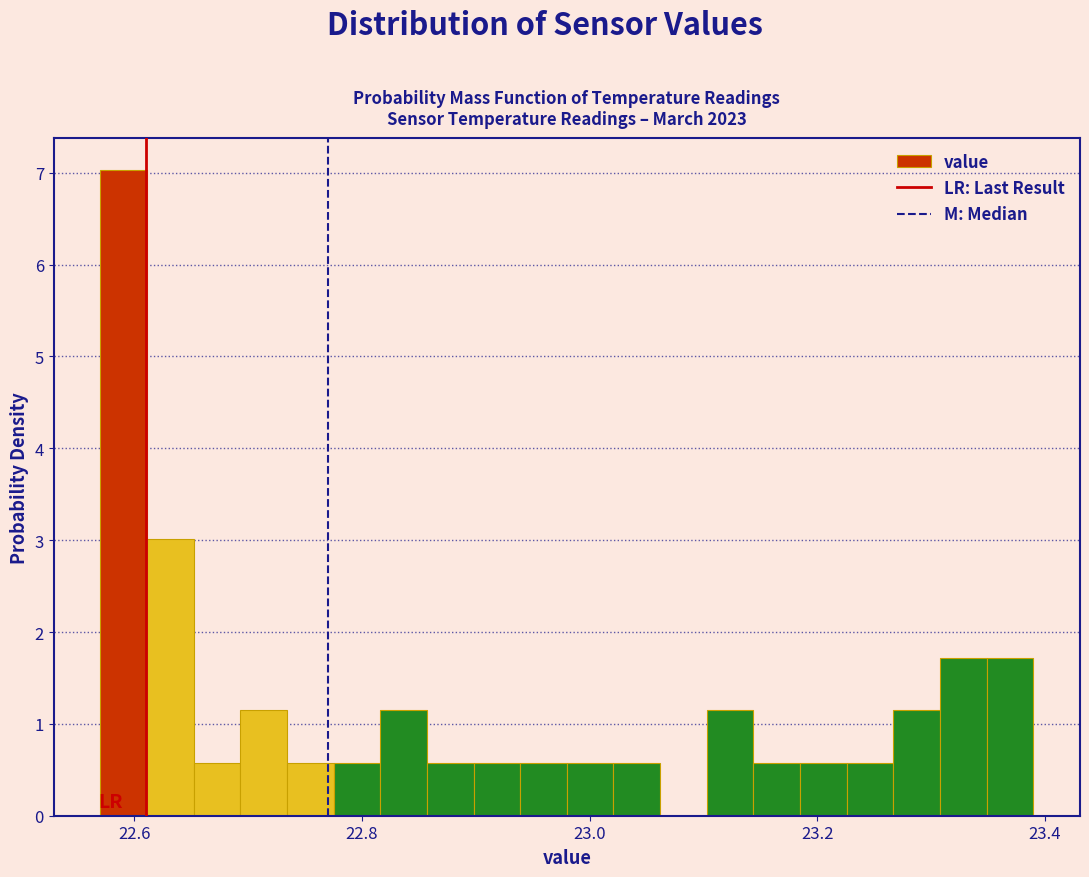

Around what value on the x-axis is the tallest bar? Give the approximate position of its centre, as read against the axis.

22.60